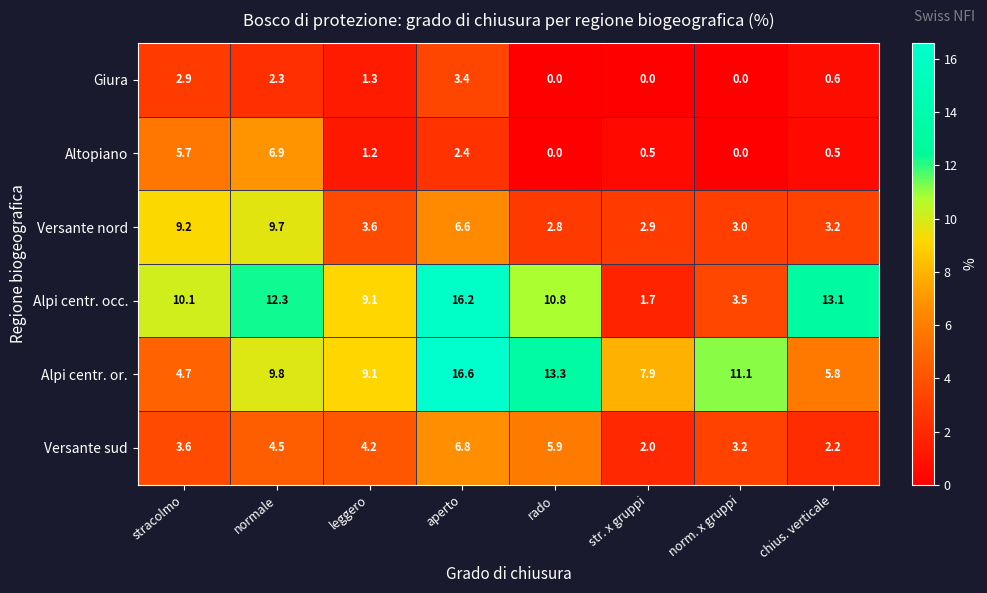

Which series has the largest total across all categories?

Alpi centr. or.